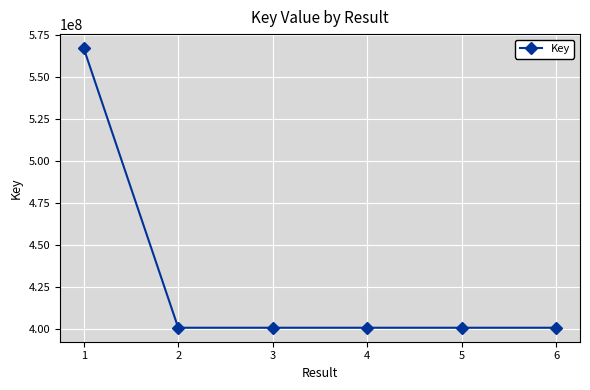

Where does the data first go above 400718537?

1